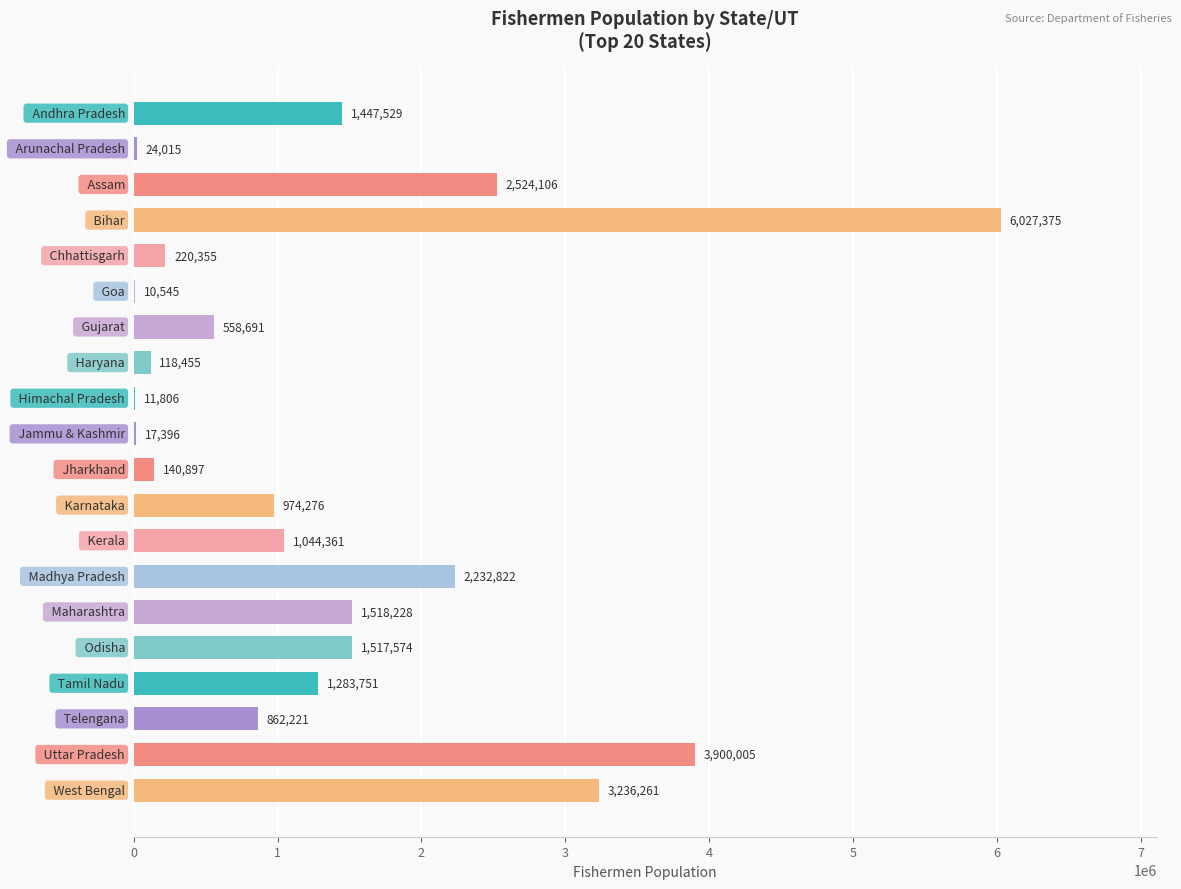

What is the maximum value shown in the chart?

6027375